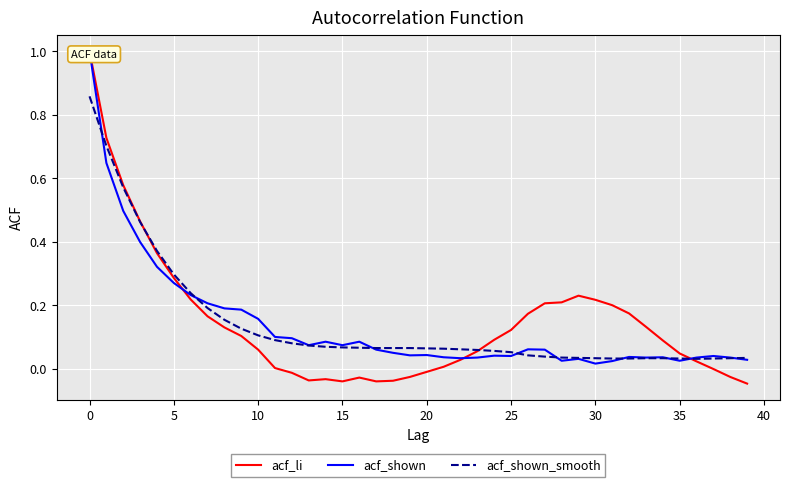

What is the average value of the acf_shown series?

0.1